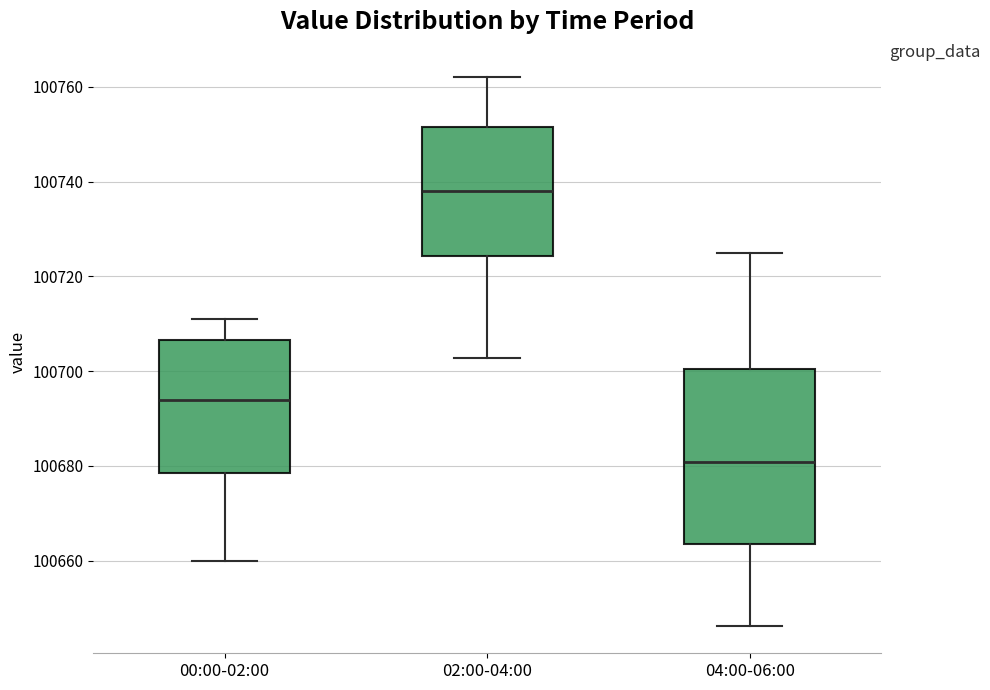

Reading left to right, read every box against the y-axis: the position of its median line, the range the box covers, and the ends of its whiskers. The values are not printed on the chart, so give them approximately, as read against the axis.

00:00-02:00: median 100694, box 100678 to 100706, whiskers 100660 to 100710
02:00-04:00: median 100738, box 100724 to 100752, whiskers 100702 to 100762
04:00-06:00: median 100680, box 100664 to 100700, whiskers 100646 to 100726